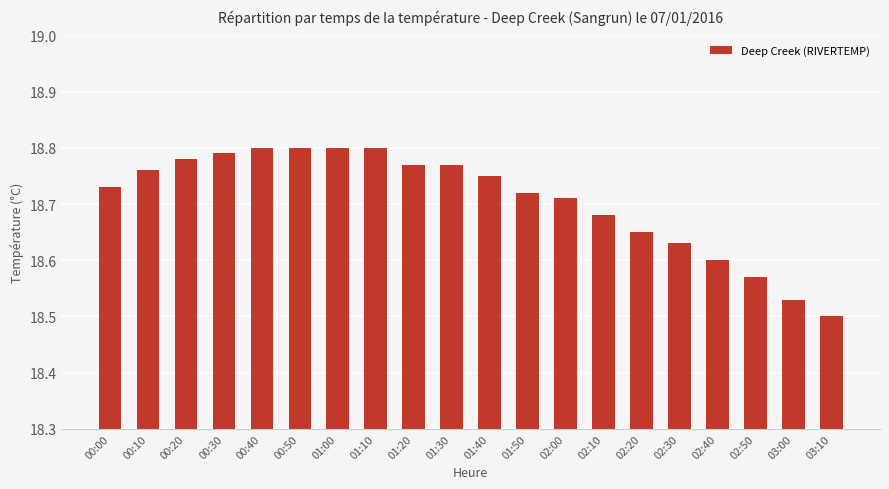

How many bars are there in total?

20